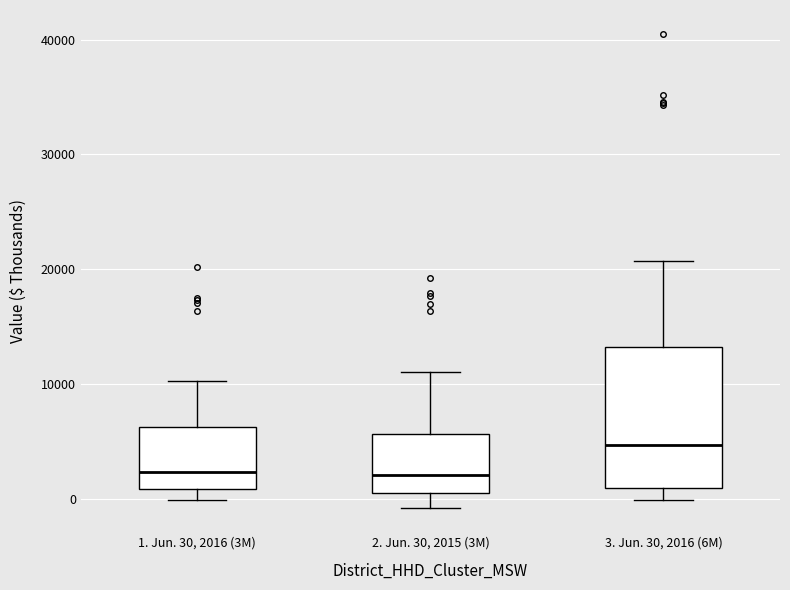

Reading left to right, transcribe this box plot: for each box, give where its median line is, the range the box spans, and where its two whiskers end, as read against the y-axis. The values are not printed on the chart, so give them approximately, as read against the axis.

1. Jun. 30, 2016 (3M): median 2000, box 1000 to 6000, whiskers 0 to 10000
2. Jun. 30, 2015 (3M): median 2000, box 0 to 6000, whiskers -1000 to 11000
3. Jun. 30, 2016 (6M): median 5000, box 1000 to 13000, whiskers 0 to 21000